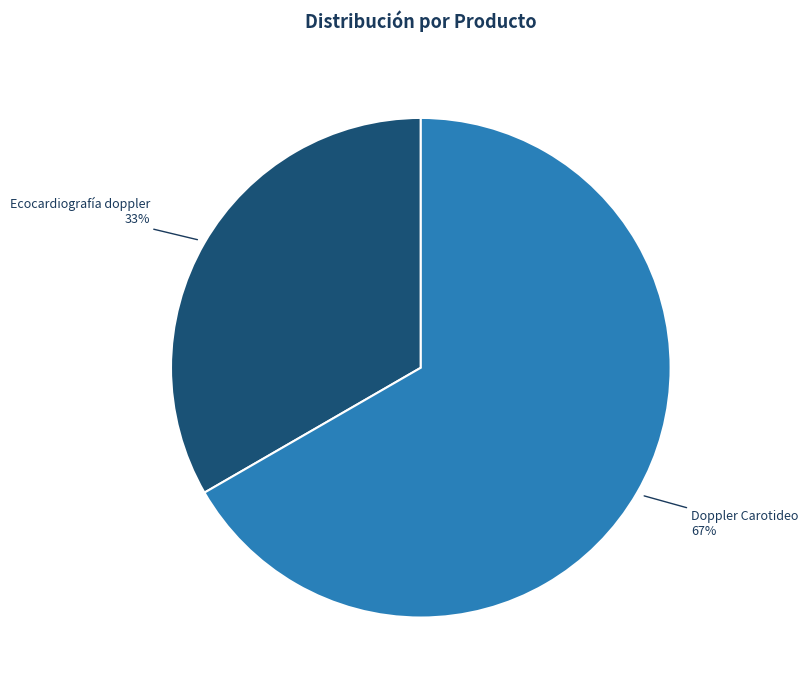

True or false: Ecocardiografía doppler accounts for 33% of the total.

True